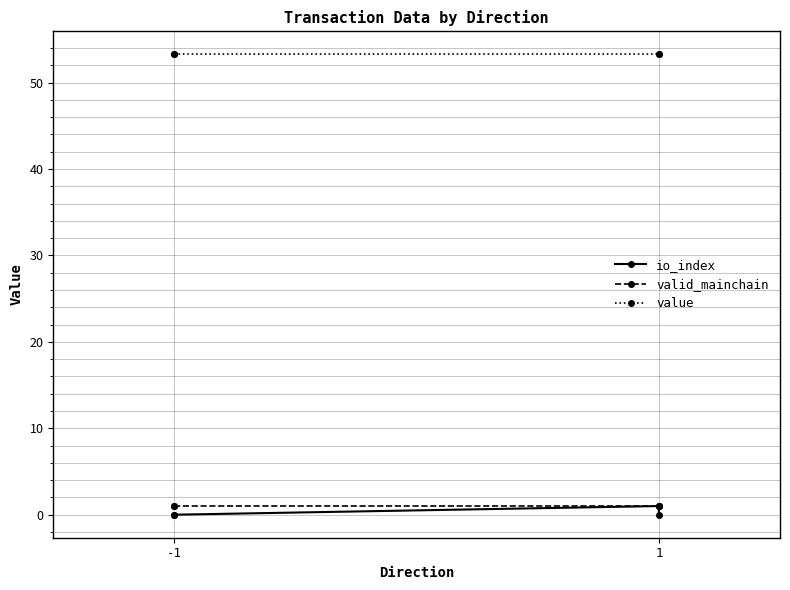

True or false: value has more than 1 points higher than both neighbors.

False